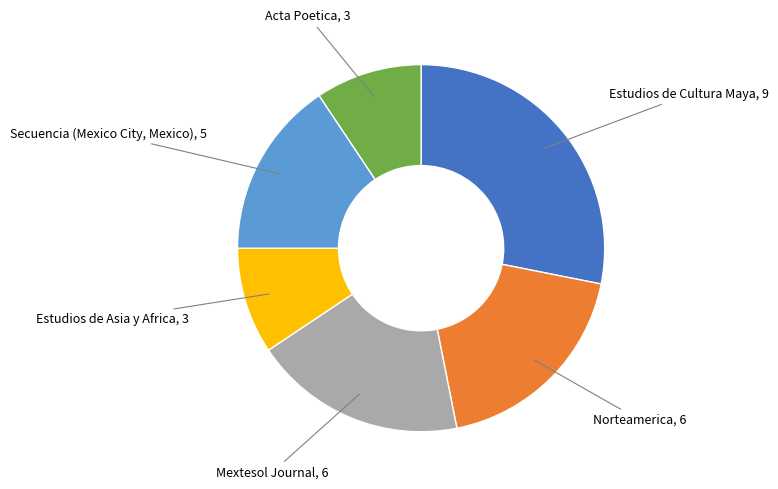

Is there a majority slice in this chart?

No